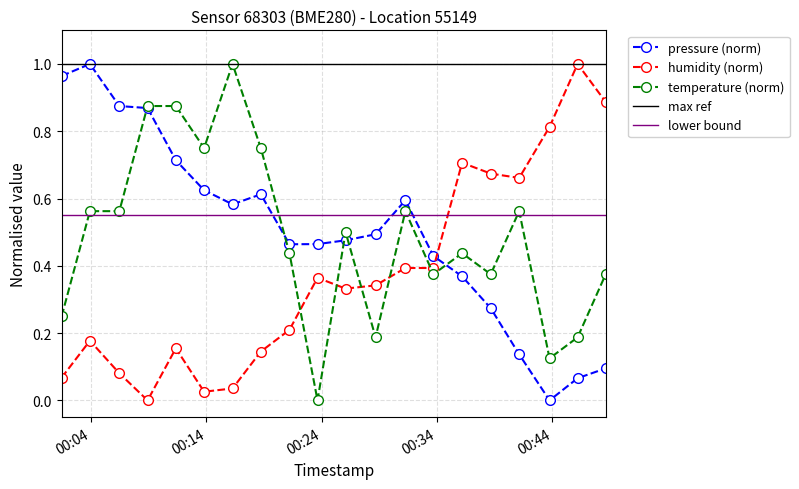

What position from the left is 2023-03-26T00:01:27?

1